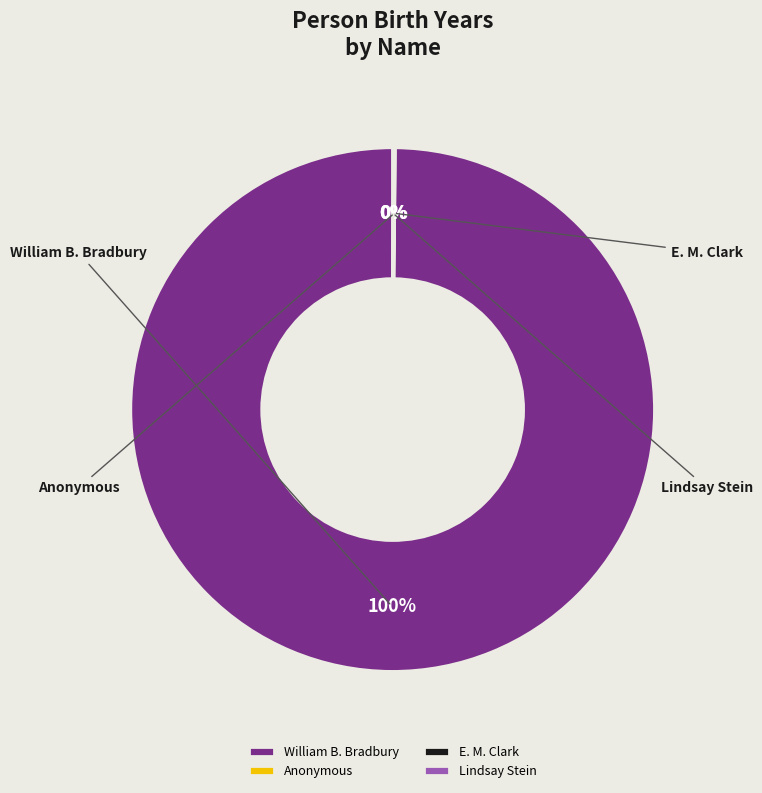

Is it true that Anonymous is 1% of the pie?

False